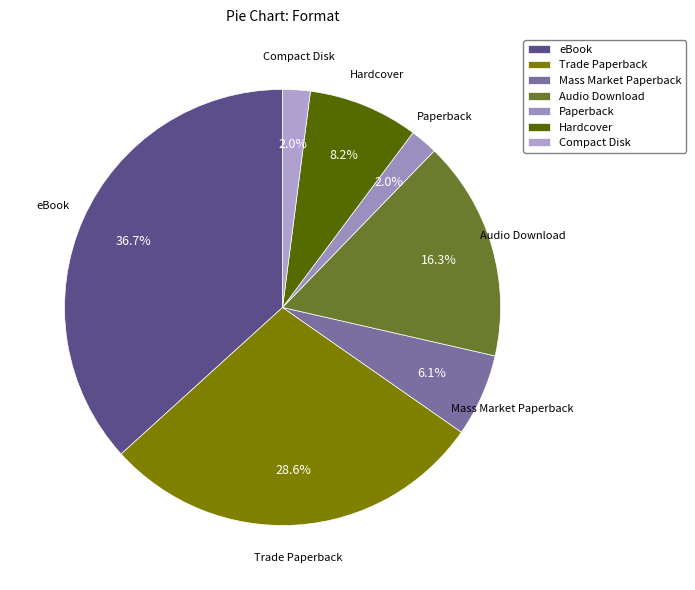

Is there a majority slice in this chart?

No